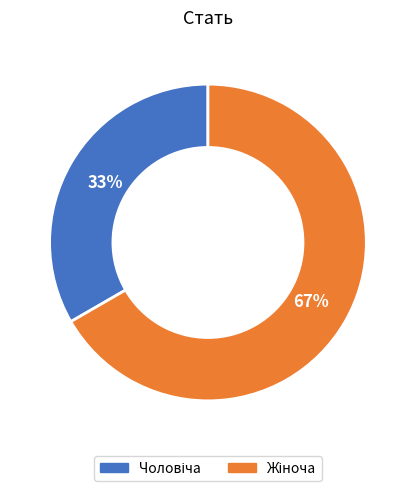

Is there a majority slice in this chart?

Yes